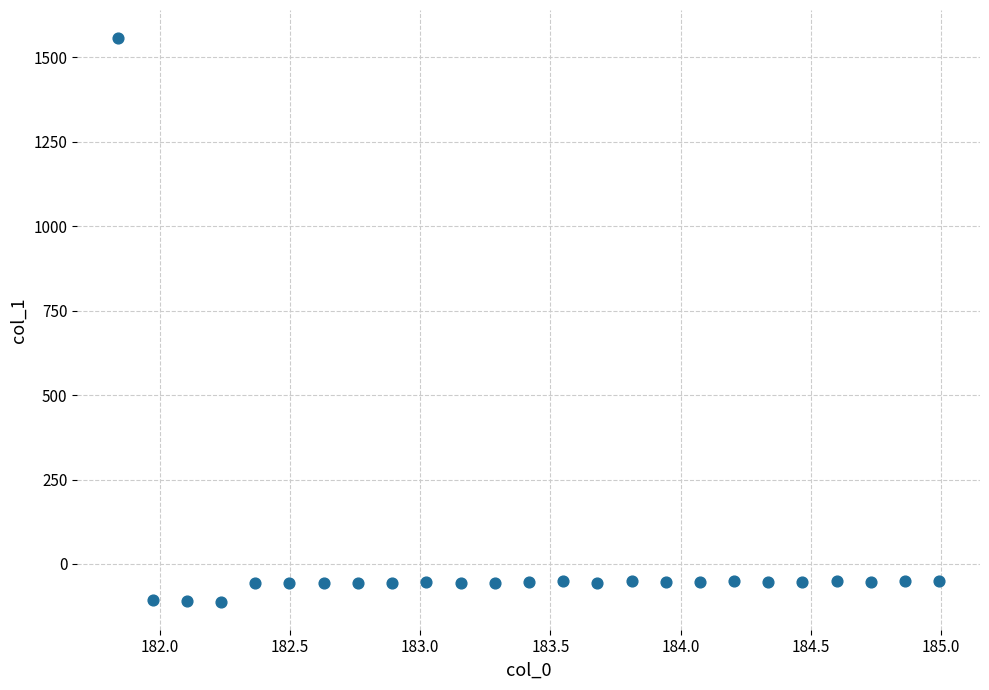

What is the range of X values (max minus min)?

3.1